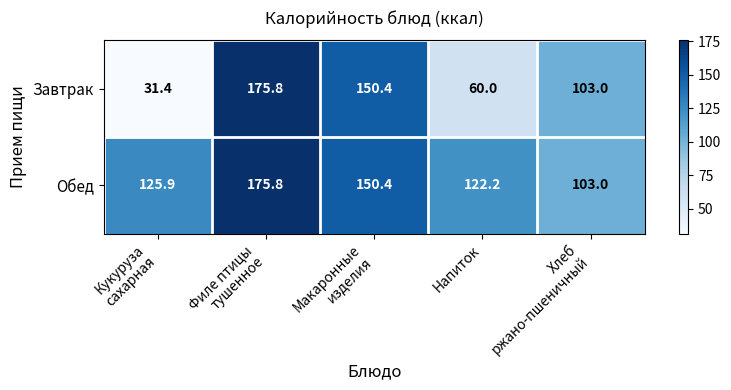

True or false: Обед has a value of 122.2 at Напиток.

True